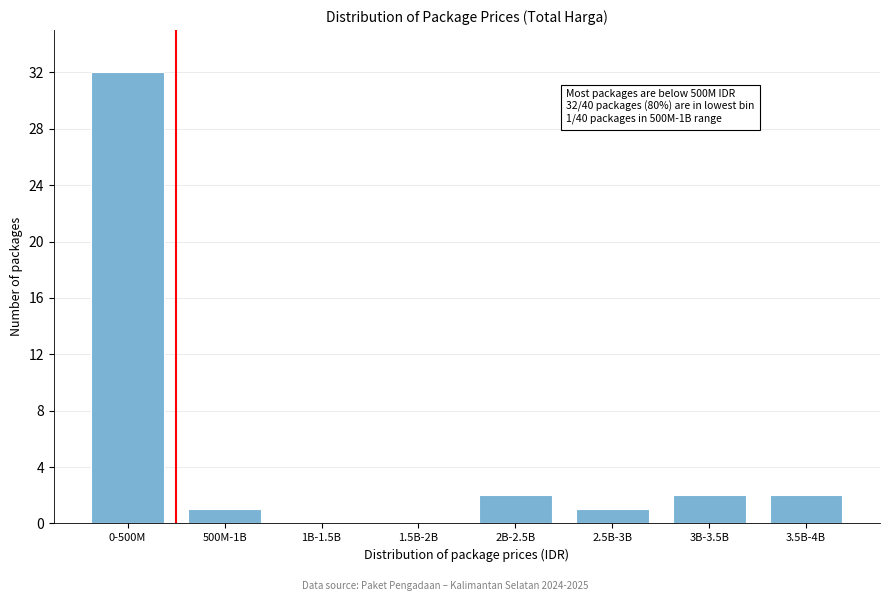

Reading left to right, transcribe all the data shown in this chart.

0-500M=32	500M-1B=1	1B-1.5B=0	1.5B-2B=0	2B-2.5B=2	2.5B-3B=1	3B-3.5B=2	3.5B-4B=2